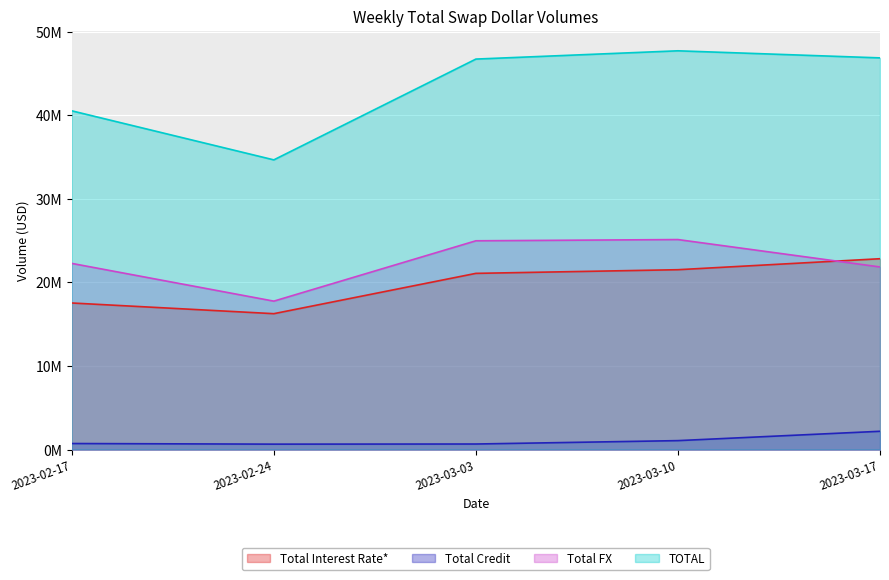

Is the value of TOTAL at 2023-03-17 greater than the value of Total FX at 2023-02-17?

Yes